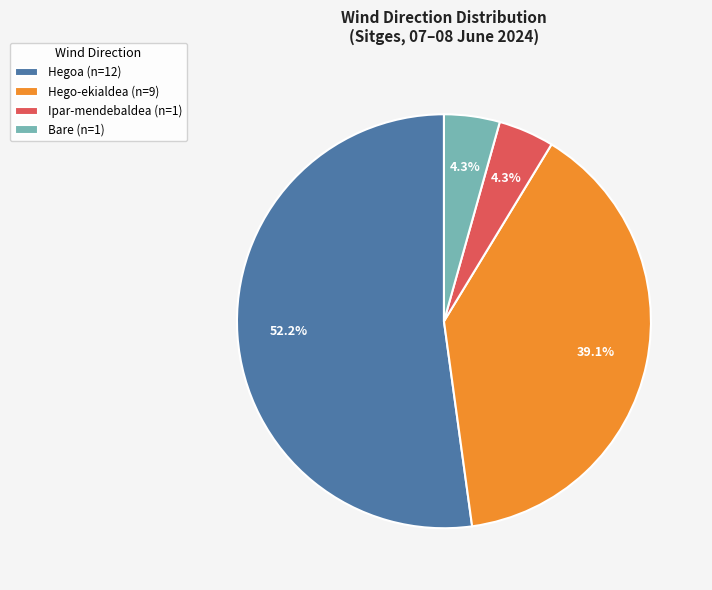

Between Hegoa (n=12) and Ipar-mendebaldea (n=1), which is larger?

Hegoa (n=12)